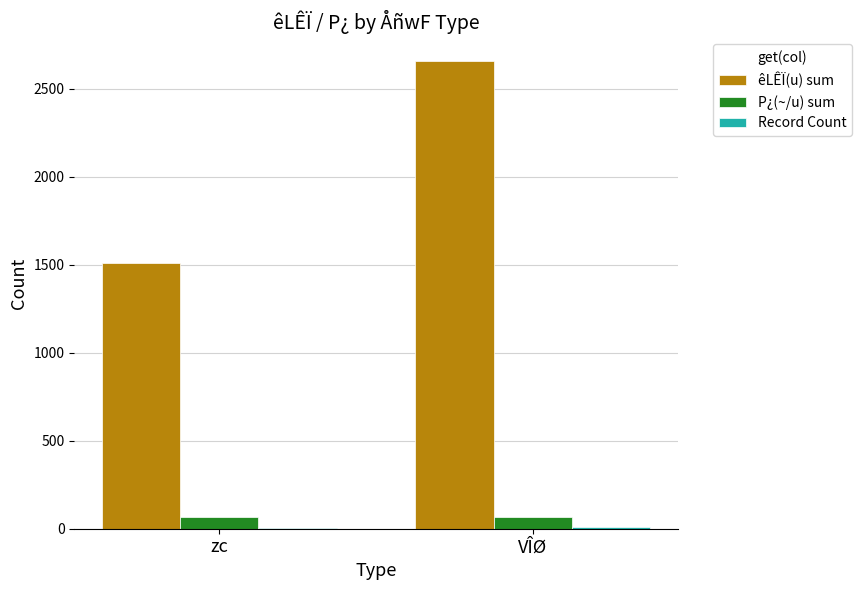

Which series has the widest spread of values?

êLÊÏ(u) sum